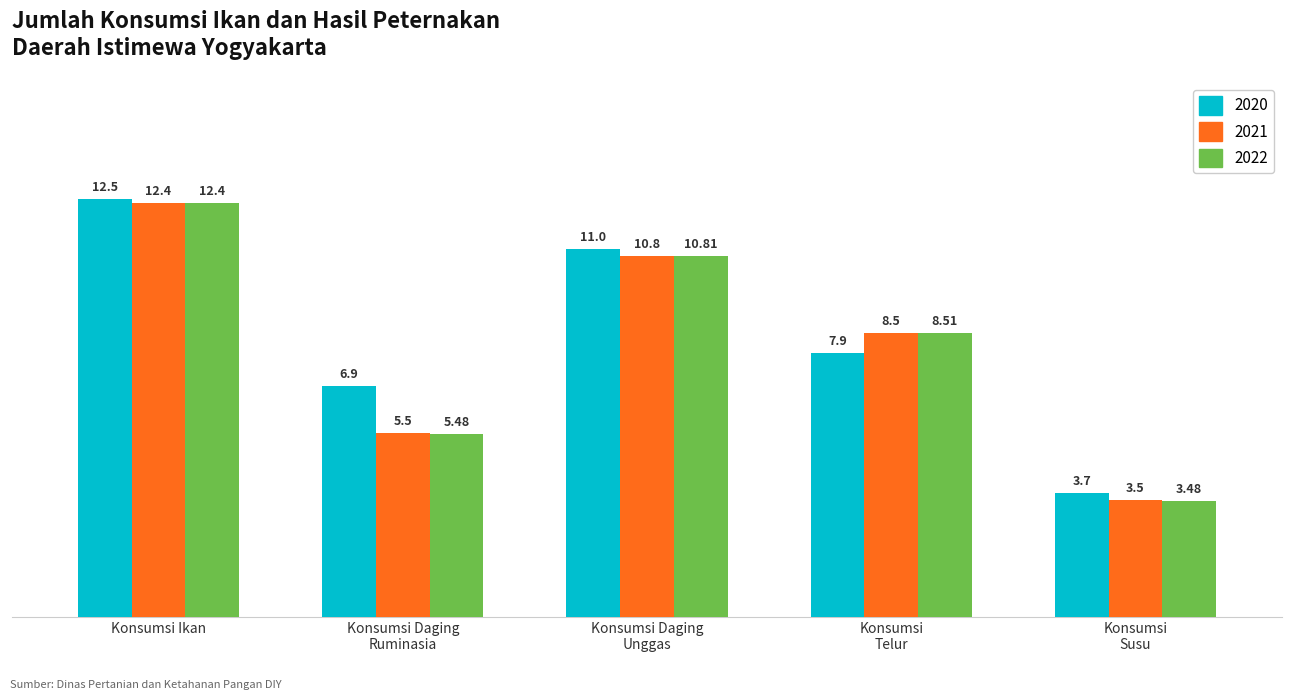

What position from the right is Konsumsi Daging
Ruminasia?

4